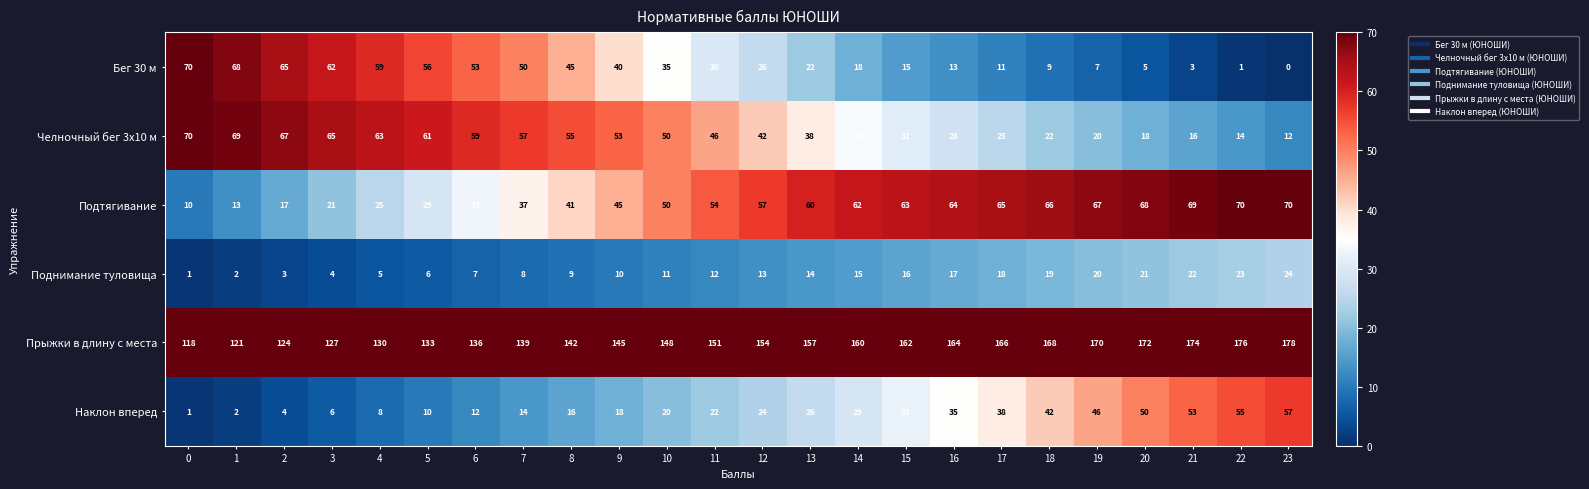

Which series has the largest range (max minus min)?

Бег 30 м